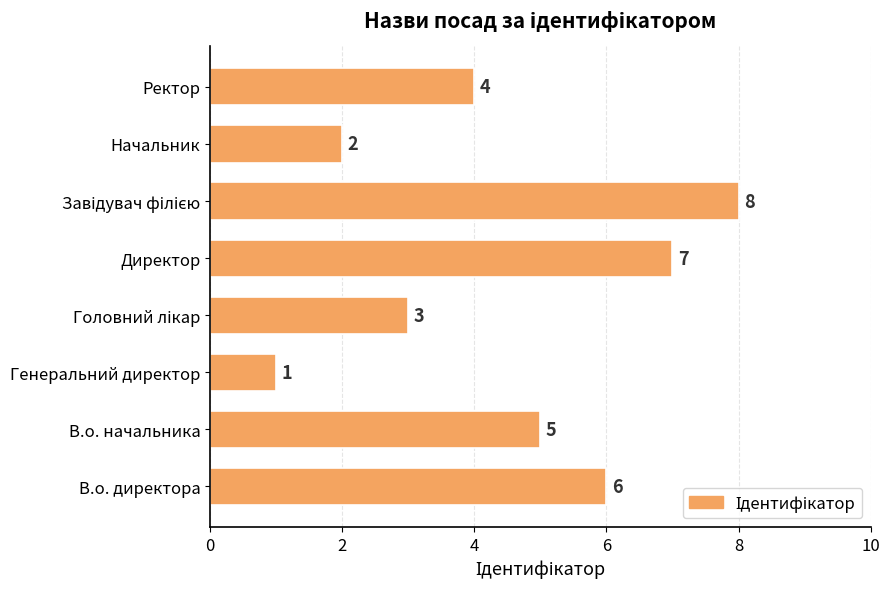

What is the smallest value displayed?

1